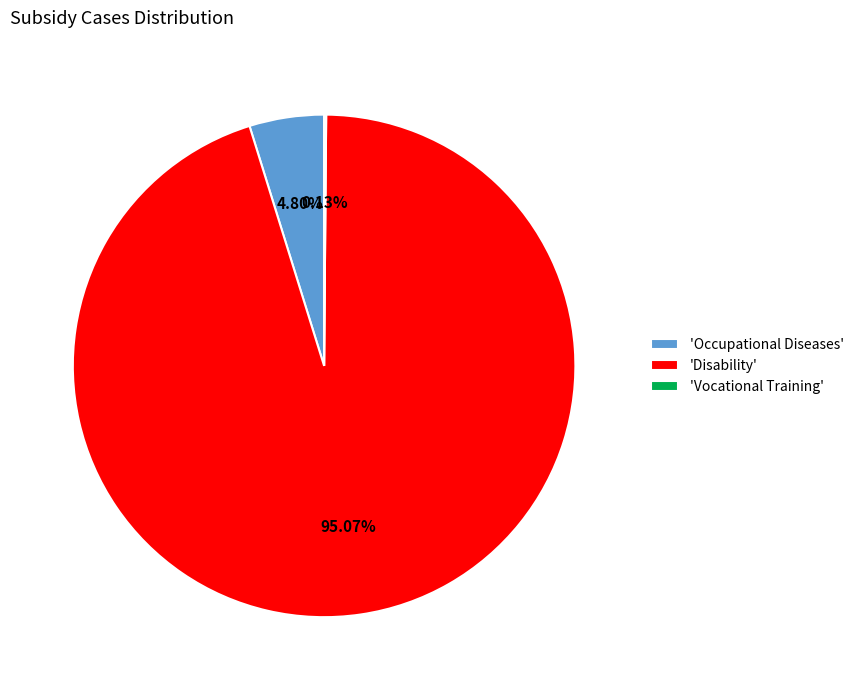

Which slice is the largest?

'Disability'